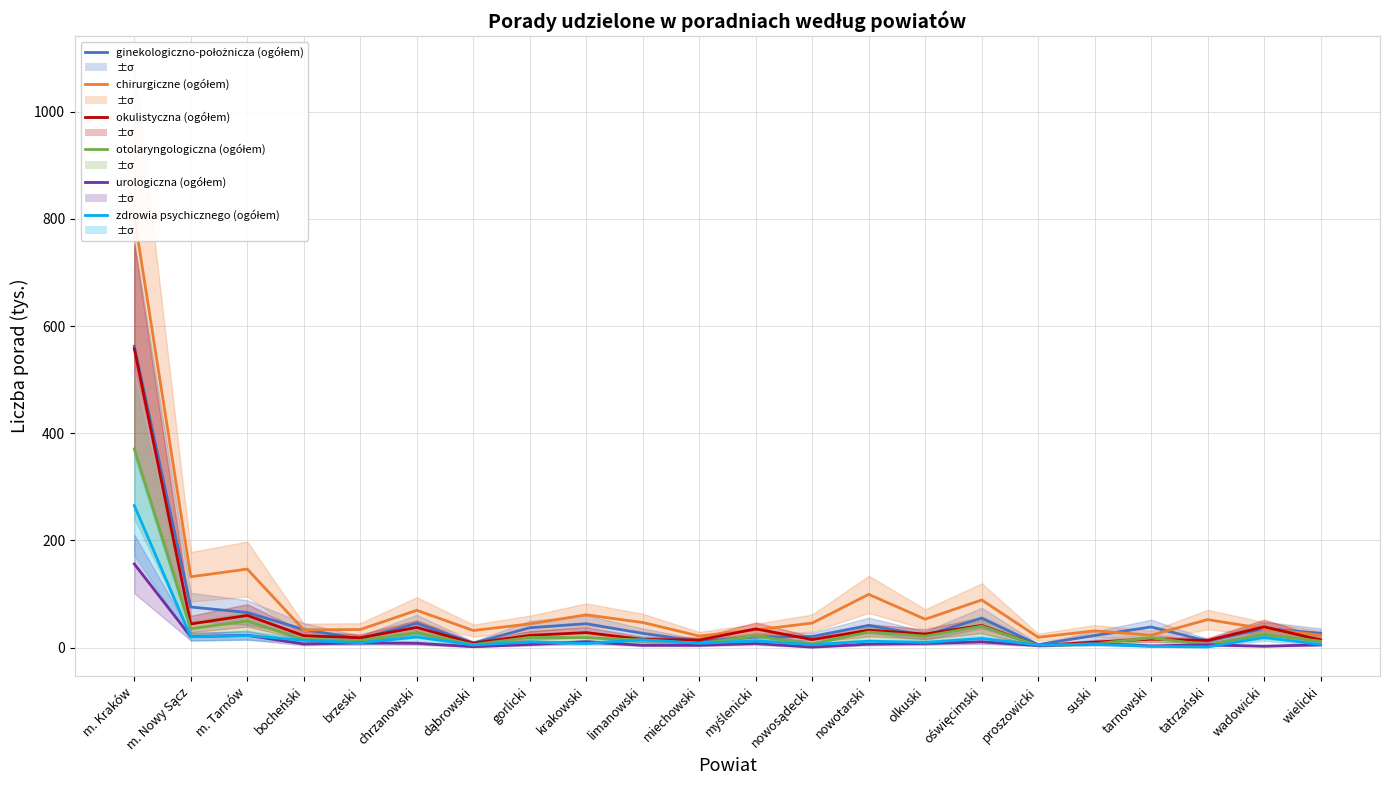

Which series has the largest total across all categories?

chirurgiczne (ogółem)